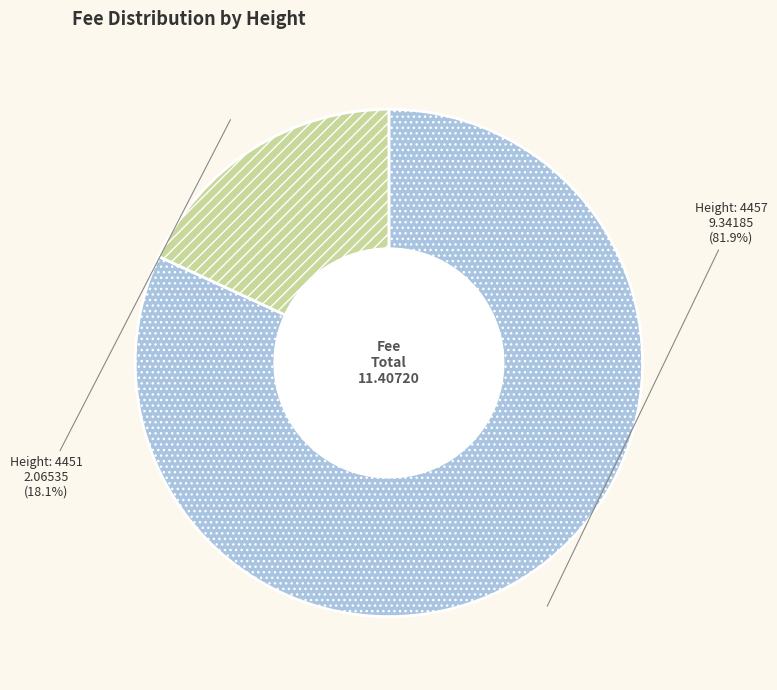

How many slices are in this pie chart?

2